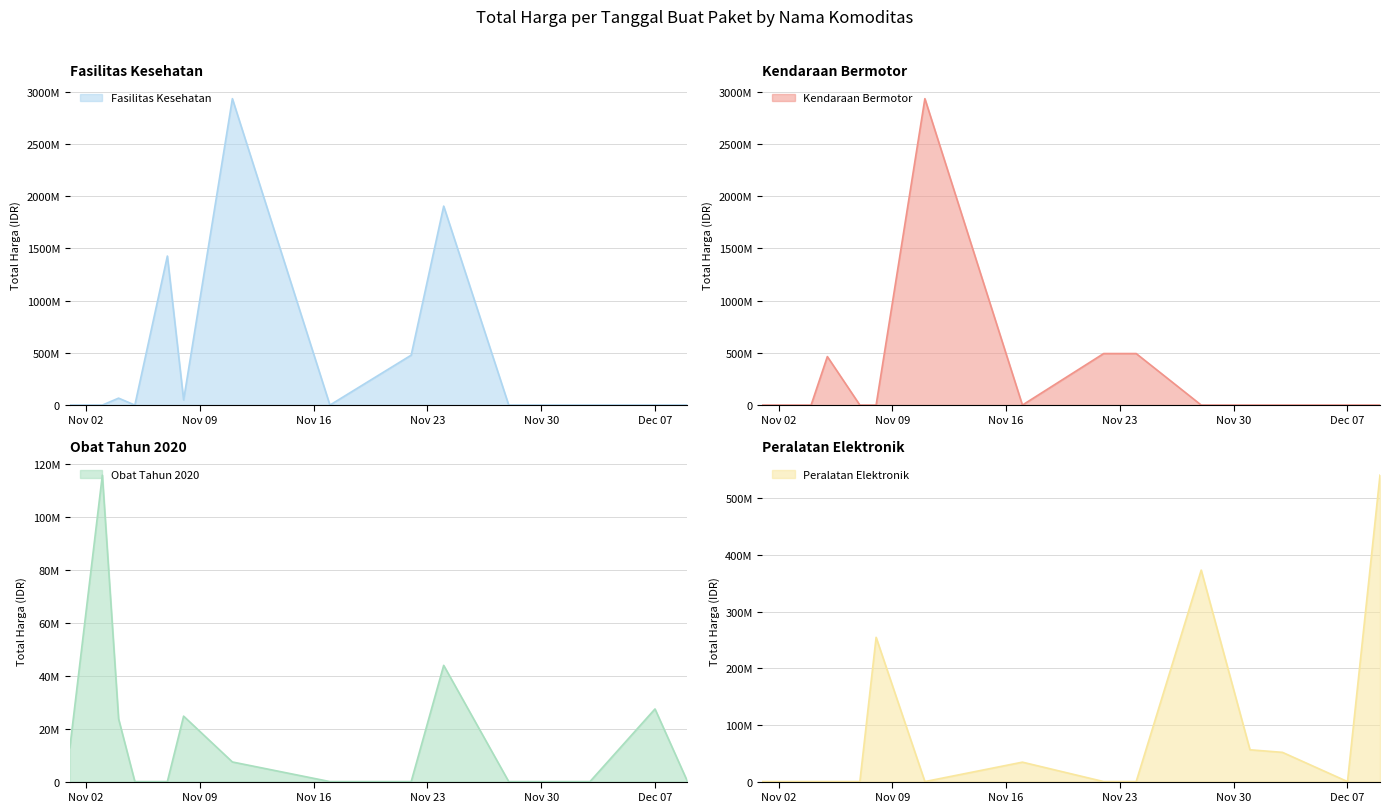

How many lines are shown in the chart?

4